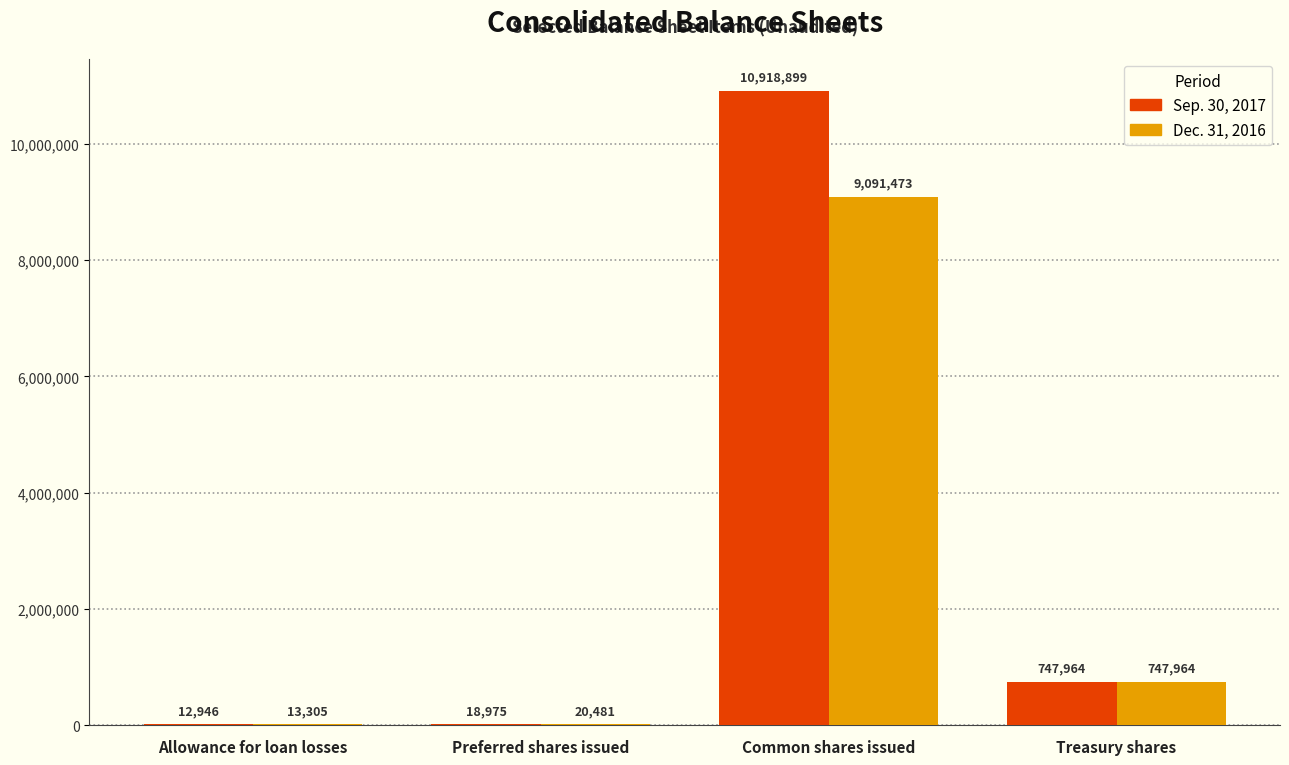

Which label corresponds to the largest value in the chart?

Common shares issued